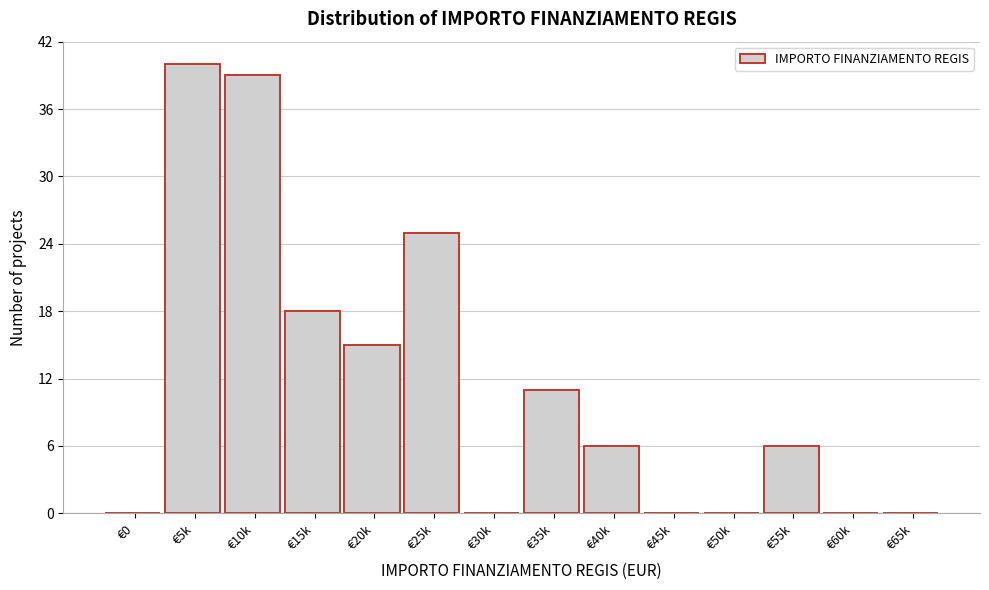

Reading left to right, transcribe all the data shown in this chart.

€0=0	€5k=40	€10k=39	€15k=18	€20k=15	€25k=25	€30k=0	€35k=11	€40k=6	€45k=0	€50k=0	€55k=6	€60k=0	€65k=0